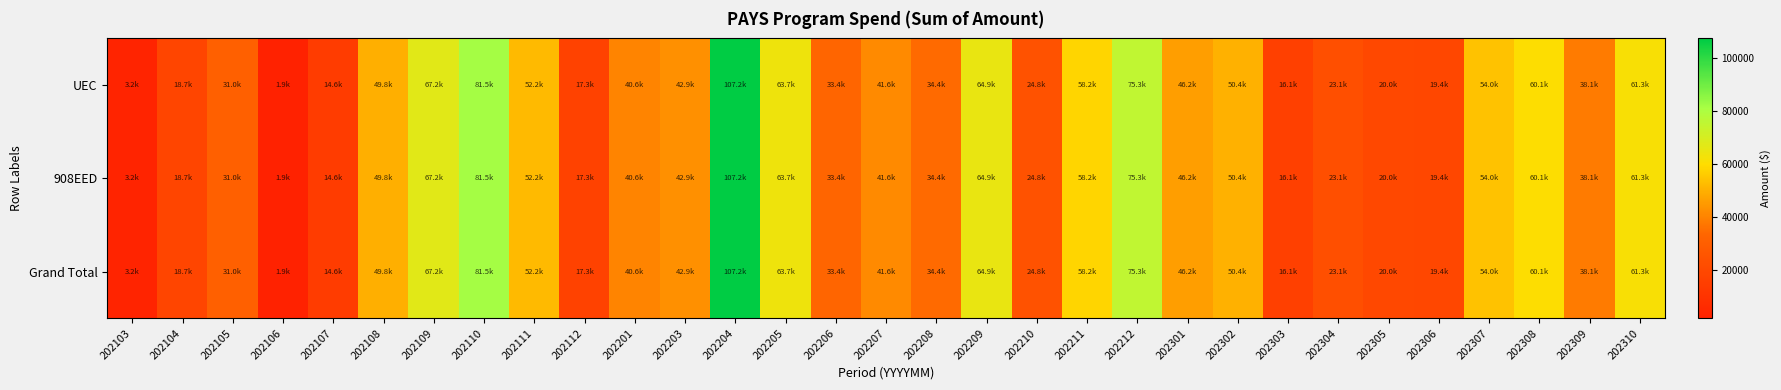

Reading left to right, extract all data points from this chart.

UEC: 202103=3156.8	202104=18731.7	202105=31026.0	202106=1912.9	202107=14641.8	202108=49815.7	202109=67154.8	202110=81496.1	202111=52212.1	202112=17269.2	202201=40557.6	202203=42895.1	202204=107235.8	202205=63735.0	202206=33437.5	202207=41575.1	202208=34436.0	202209=64925.1	202210=24755.5	202211=58210.5	202212=75347.5	202301=46190.6	202302=50361.2	202303=16097.5	202304=23110.1	202305=19987.1	202306=19388.8	202307=54028.1	202308=60059.5	202309=38128.5	202310=61279.5
908EED: 202103=3156.8	202104=18731.7	202105=31026.0	202106=1912.9	202107=14641.8	202108=49815.7	202109=67154.8	202110=81496.1	202111=52212.1	202112=17269.2	202201=40557.6	202203=42895.1	202204=107235.8	202205=63735.0	202206=33437.5	202207=41575.1	202208=34436.0	202209=64925.1	202210=24755.5	202211=58210.5	202212=75347.5	202301=46190.6	202302=50361.2	202303=16097.5	202304=23110.1	202305=19987.1	202306=19388.8	202307=54028.1	202308=60059.5	202309=38128.5	202310=61279.5
Grand Total: 202103=3156.8	202104=18731.7	202105=31026.0	202106=1912.9	202107=14641.8	202108=49815.7	202109=67154.8	202110=81496.1	202111=52212.1	202112=17269.2	202201=40557.6	202203=42895.1	202204=107235.8	202205=63735.0	202206=33437.5	202207=41575.1	202208=34436.0	202209=64925.1	202210=24755.5	202211=58210.5	202212=75347.5	202301=46190.6	202302=50361.2	202303=16097.5	202304=23110.1	202305=19987.1	202306=19388.8	202307=54028.1	202308=60059.5	202309=38128.5	202310=61279.5